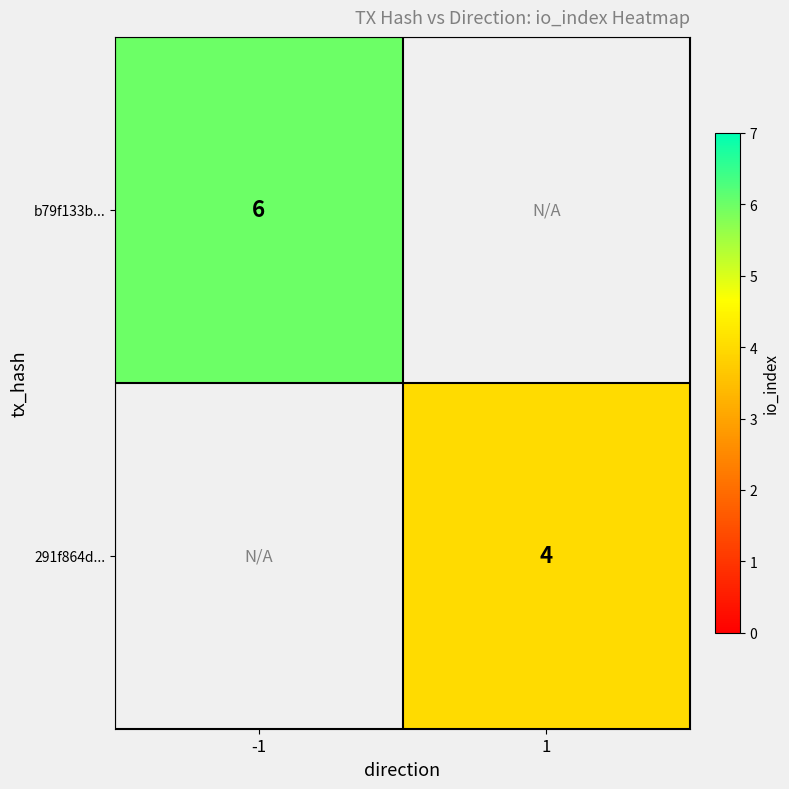

Is the value of b79f133b... at -1 greater than the value of 291f864d... at 1?

Yes